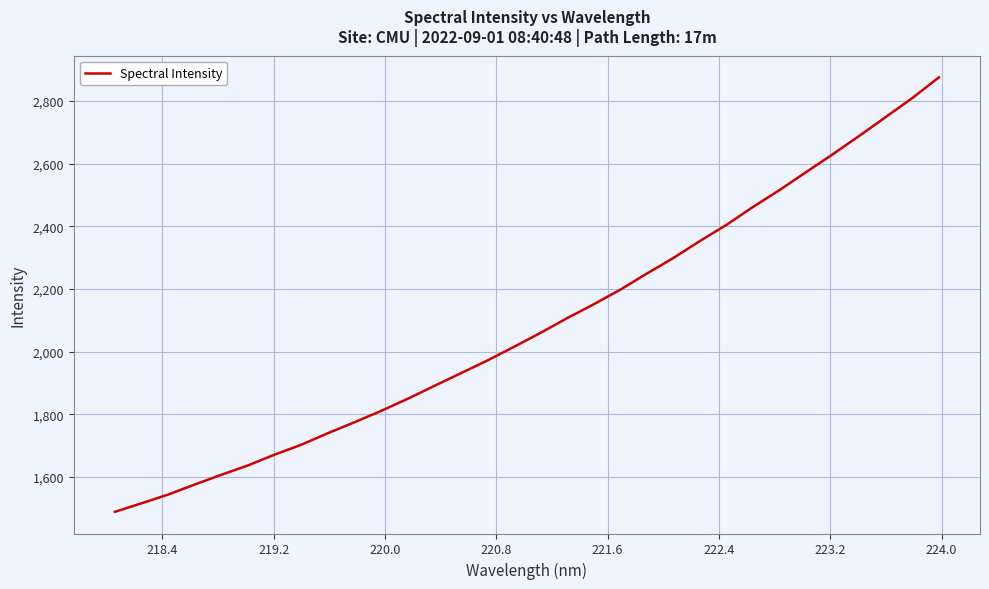

How many lines are shown in the chart?

1